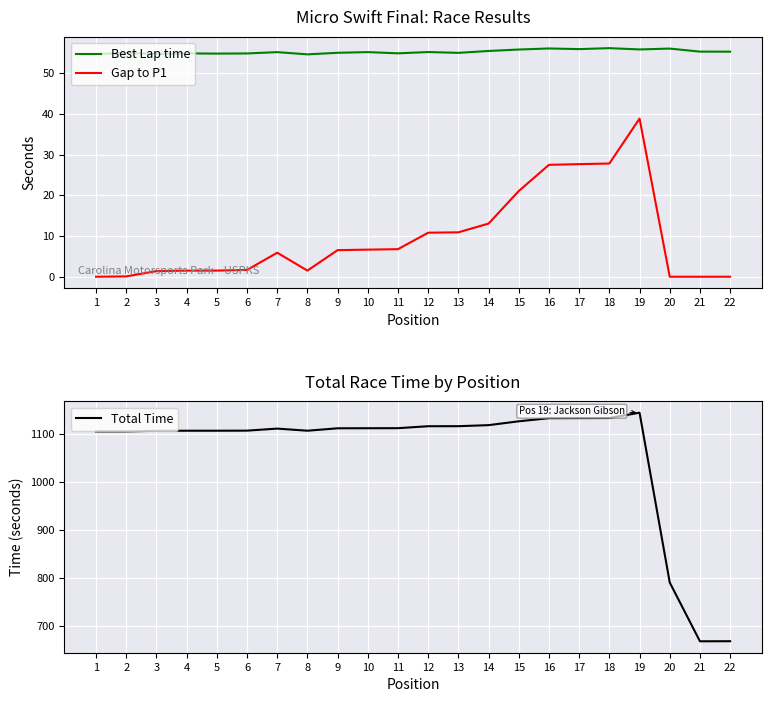

What is the sum of all Total Time values?

23322.8